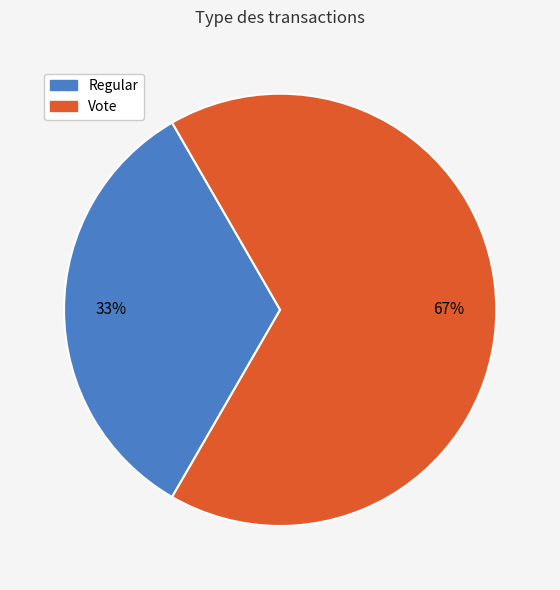

To the nearest percent, what is the average slice percentage?

50%